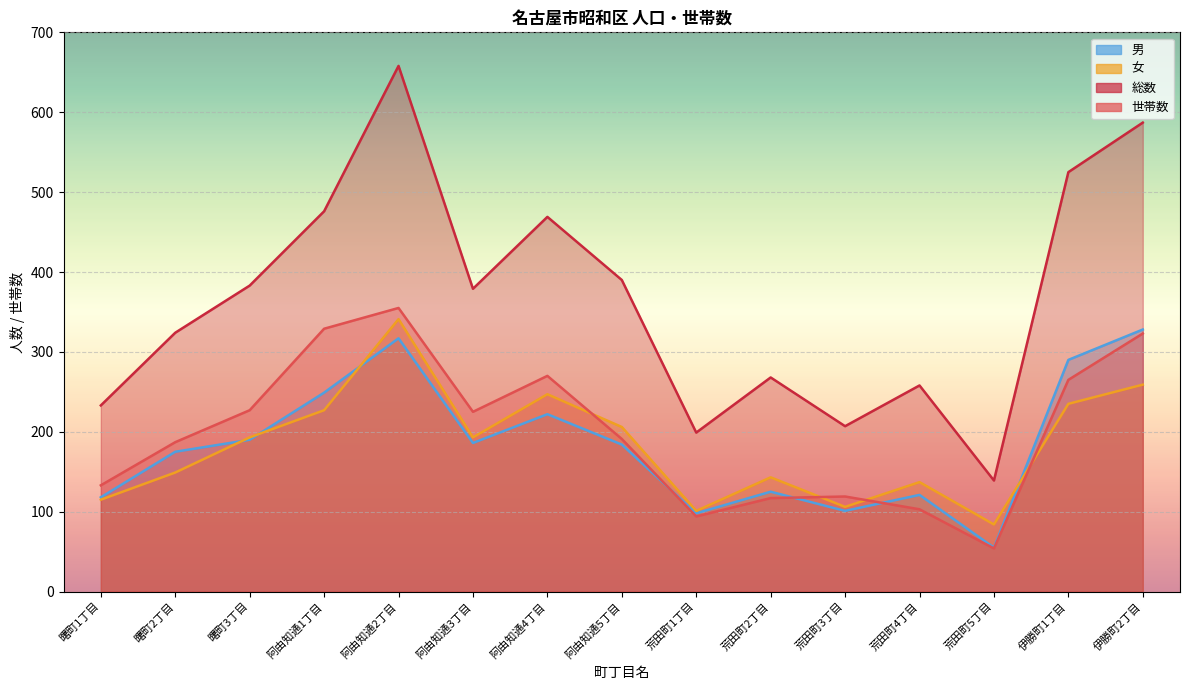

Where does the 世帯数 series first go above 191?

曙町3丁目